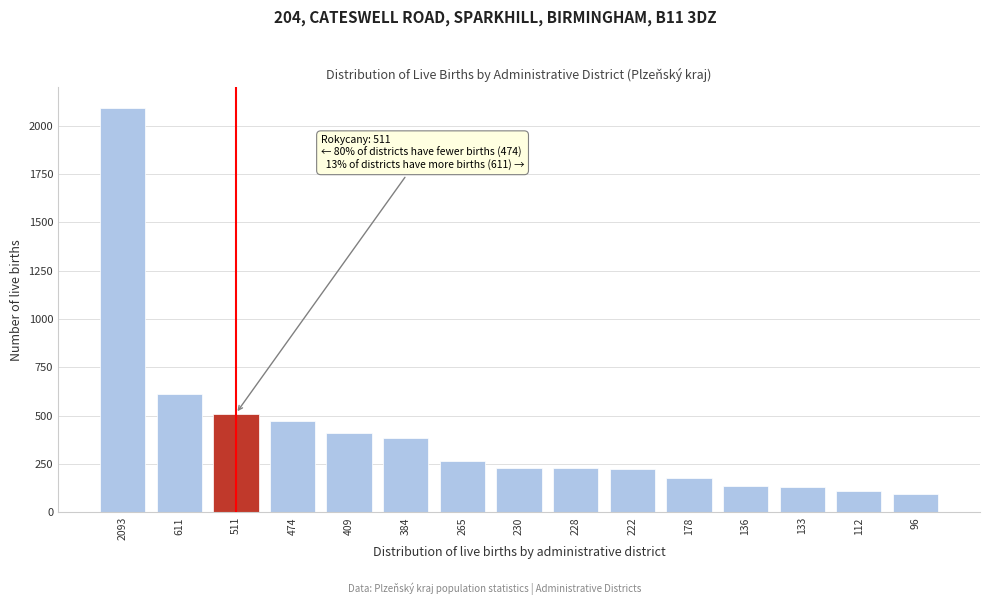

What is the difference between the maximum and minimum values?

1997